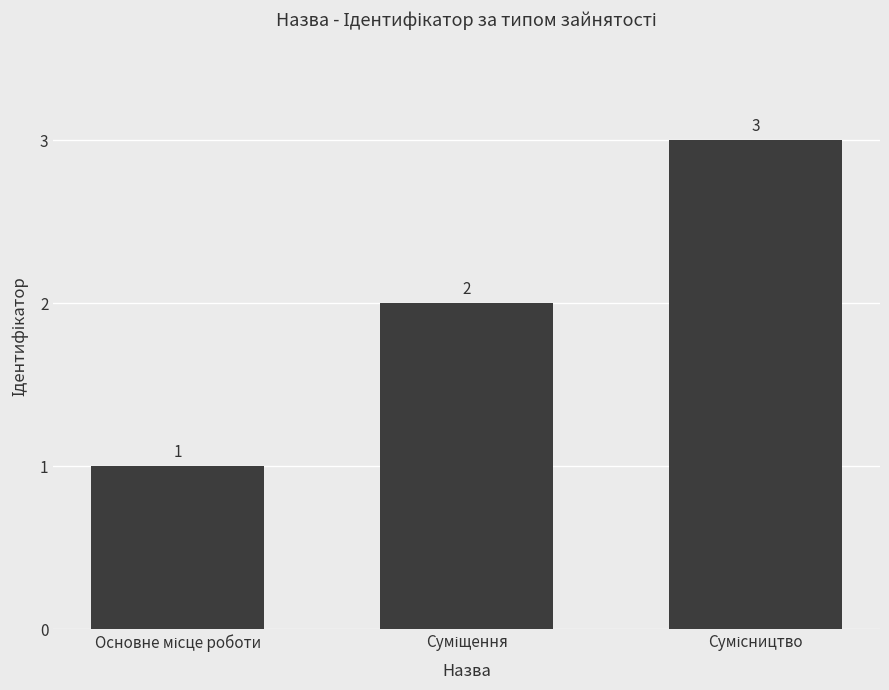

Count the values in the range 1 to 3.

3